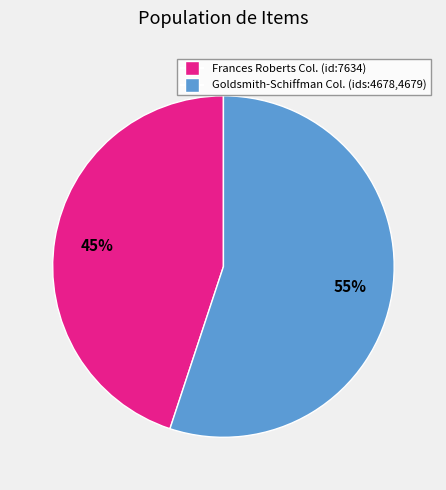

Does any single category account for the majority?

Yes